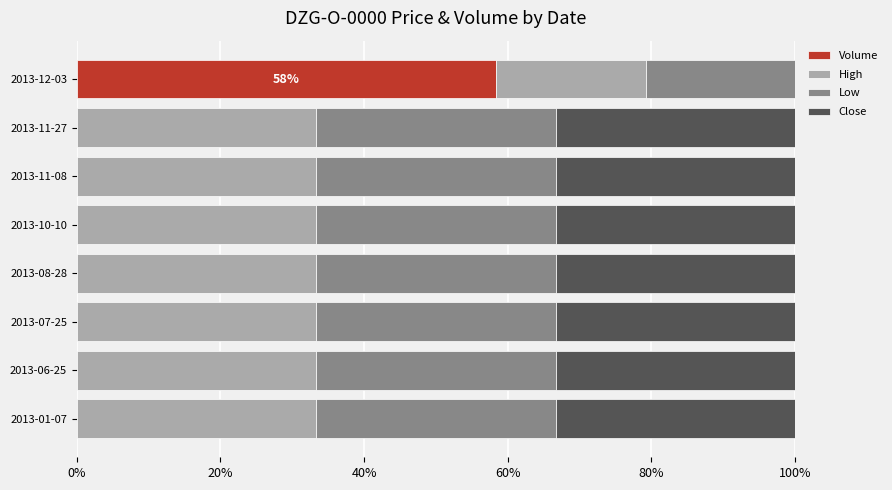

Is it true that Volume equals 0.0 at 2013-11-27?

True